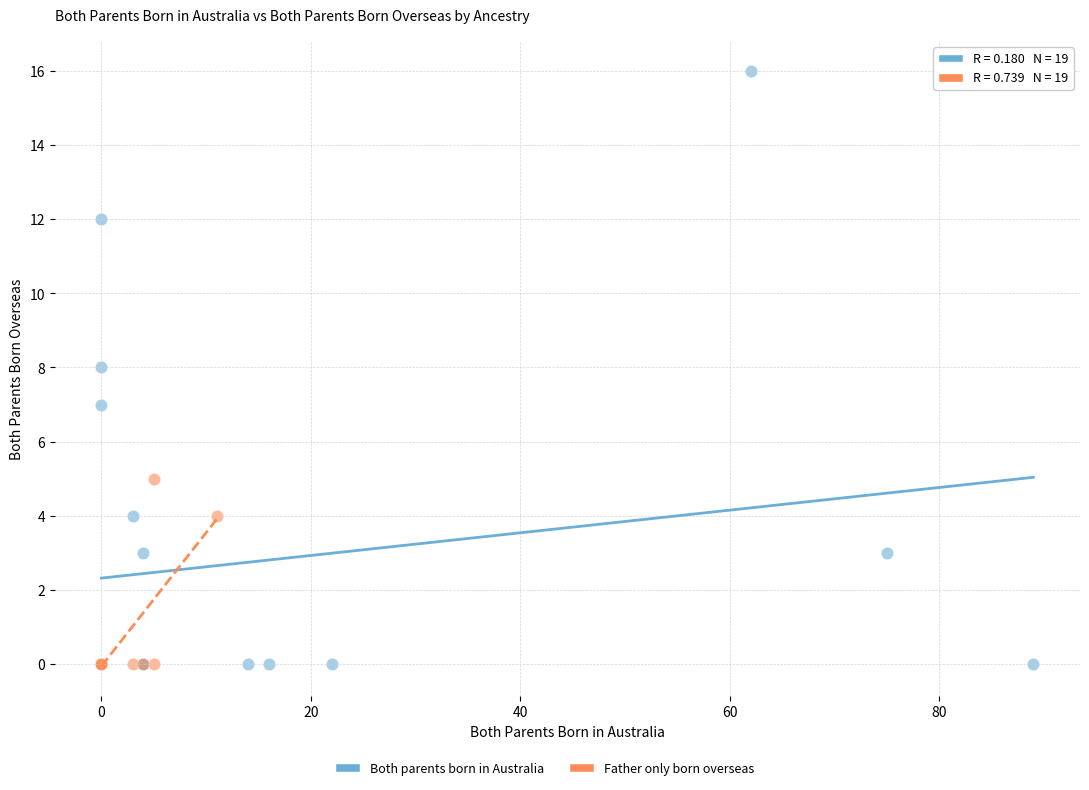

Which series has the largest Y range (max minus min)?

Both parents born in Australia